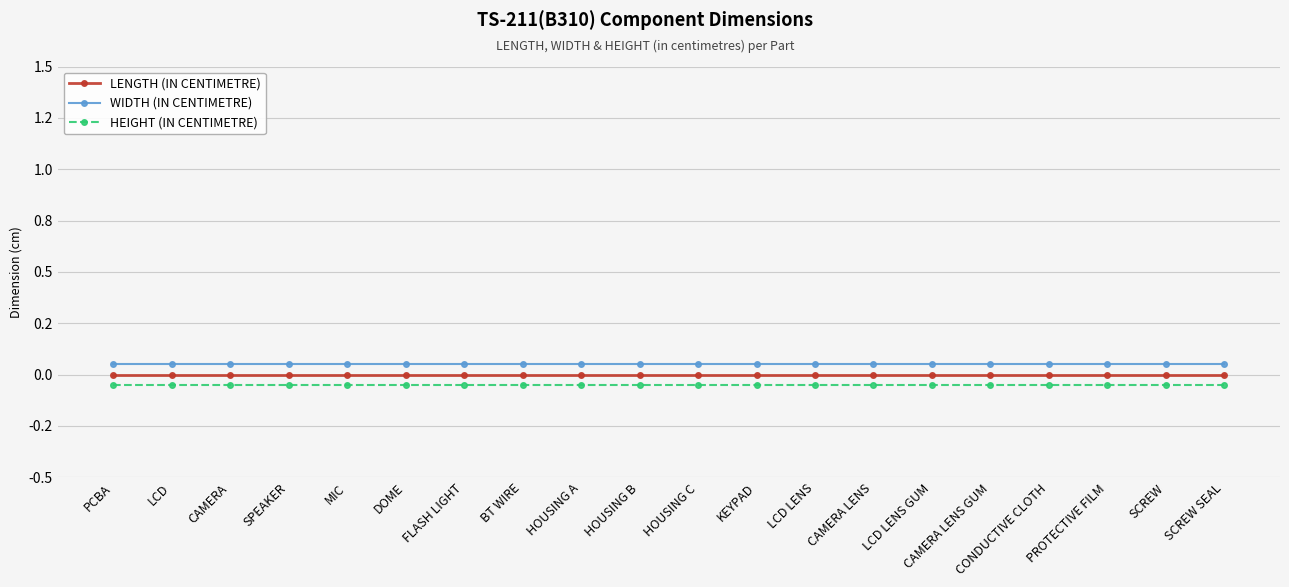

Which series has the largest total across all categories?

WIDTH (IN CENTIMETRE)